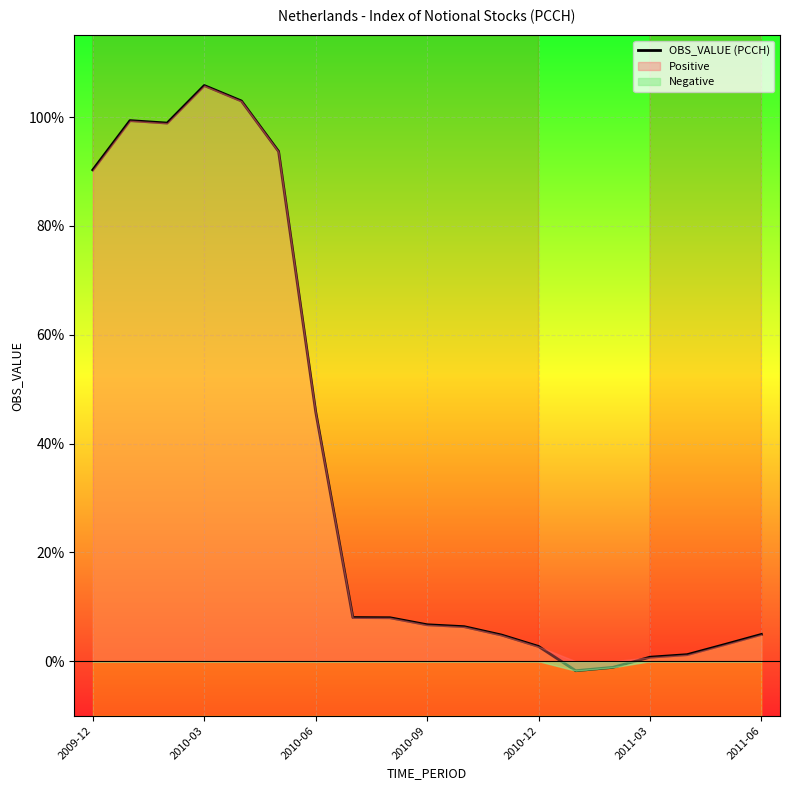

How many data points are above 6?

11